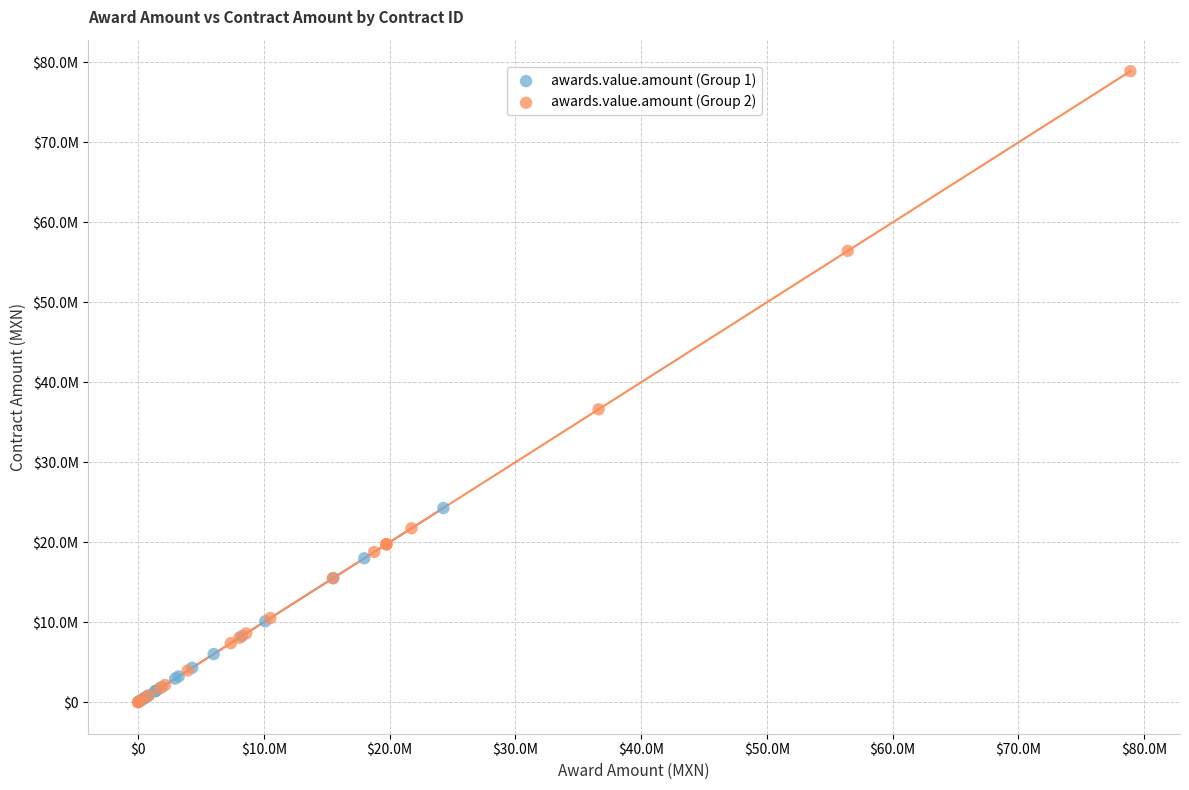

Which series has the largest Y range (max minus min)?

awards.value.amount (Group 2)